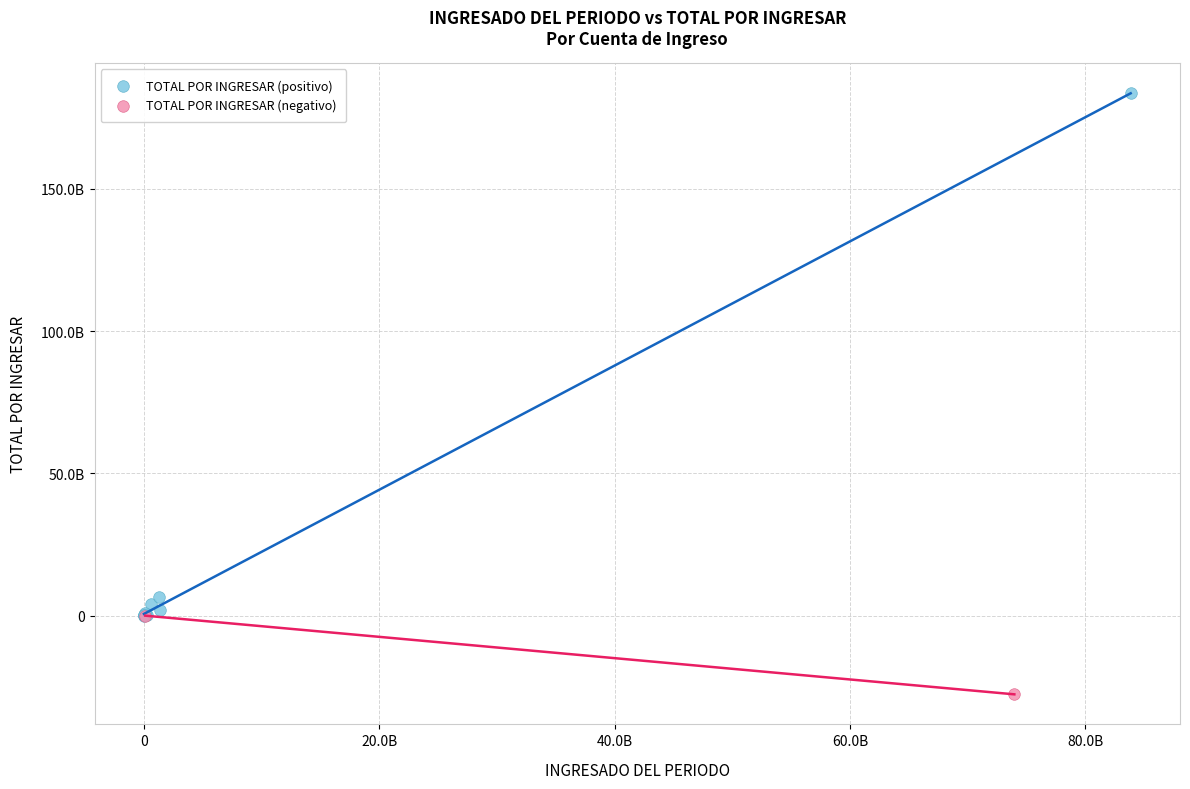

Which series has the largest Y range (max minus min)?

TOTAL POR INGRESAR (positivo)